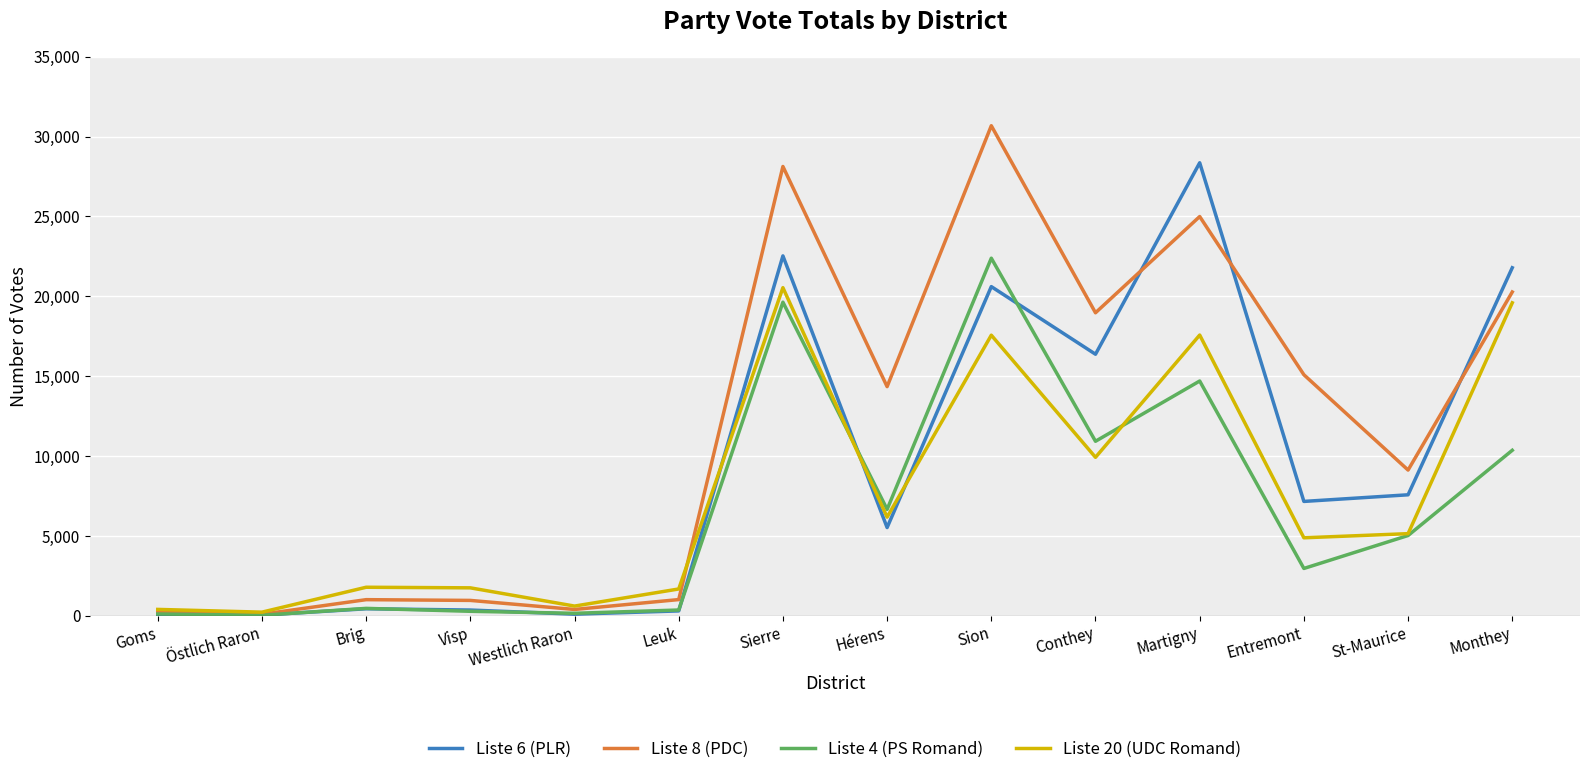

What are all the series names shown in the legend?

Liste 6 (PLR), Liste 8 (PDC), Liste 4 (PS Romand), Liste 20 (UDC Romand)